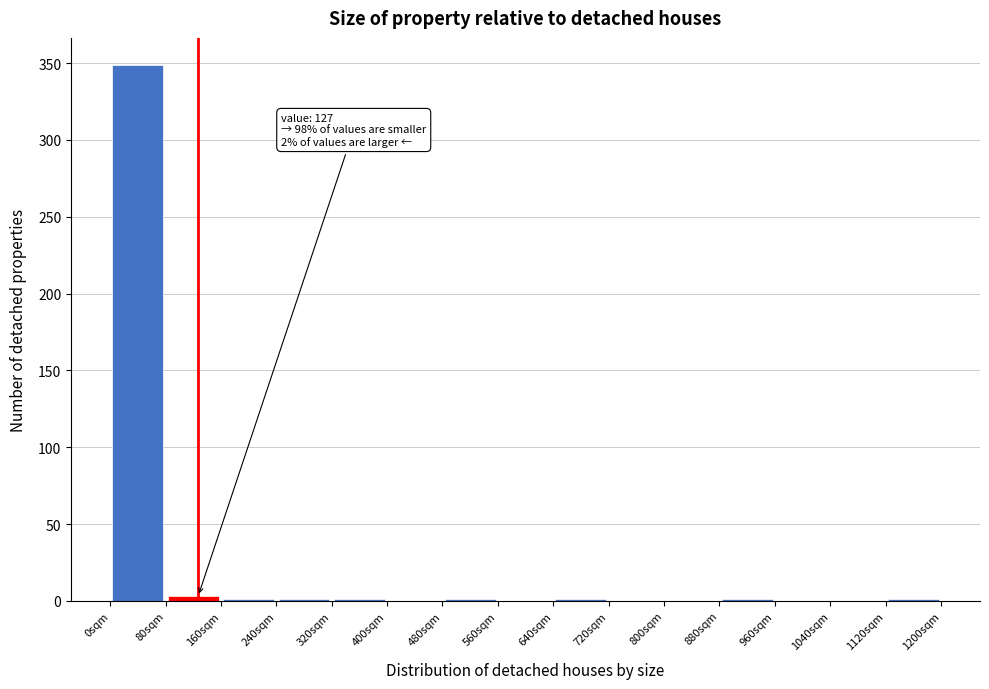

Over which range of the x-axis is the bar tallest?

0 to 80